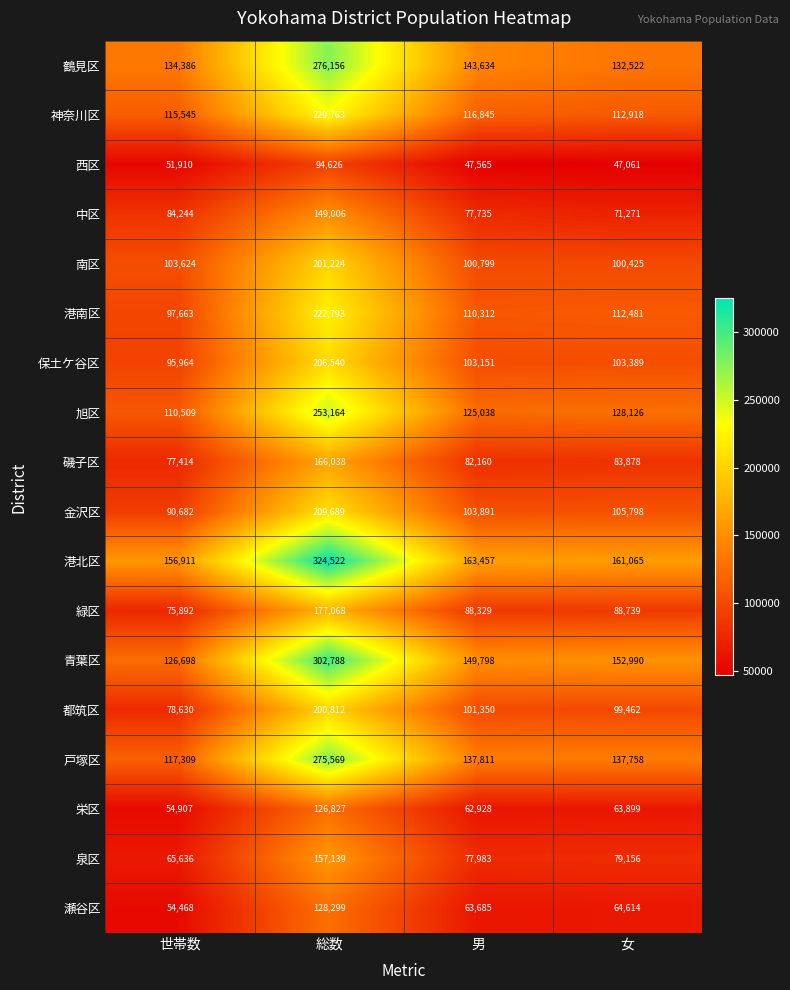

Between 世帯数 and 女, which series saw the biggest shift?

青葉区